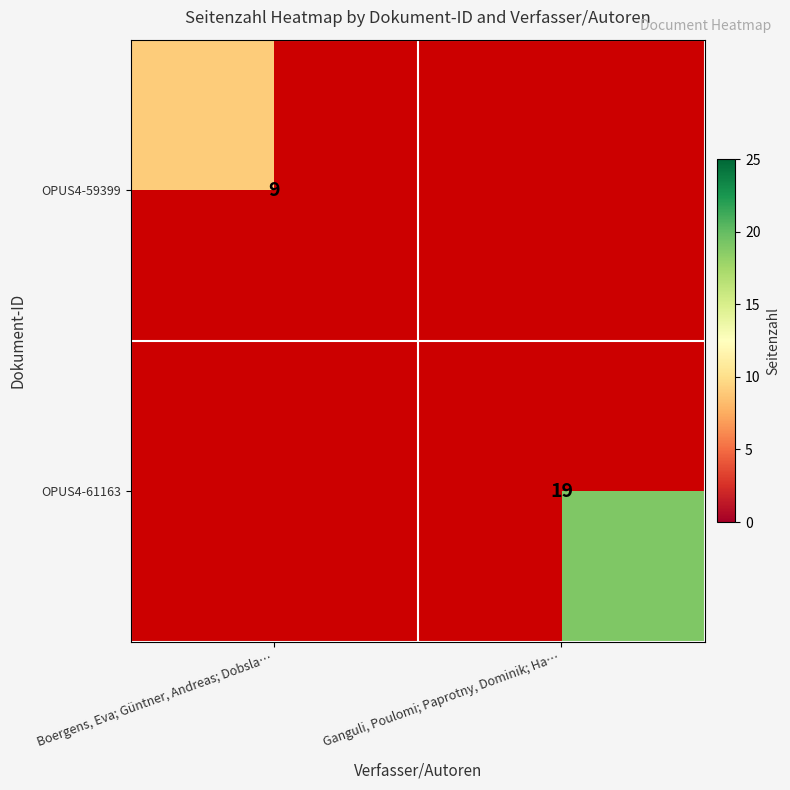

Between Ganguli, Poulomi; Paprotny, Dominik; Ha… and Boergens, Eva; Güntner, Andreas; Dobsla…, which is larger?

Boergens, Eva; Güntner, Andreas; Dobsla…